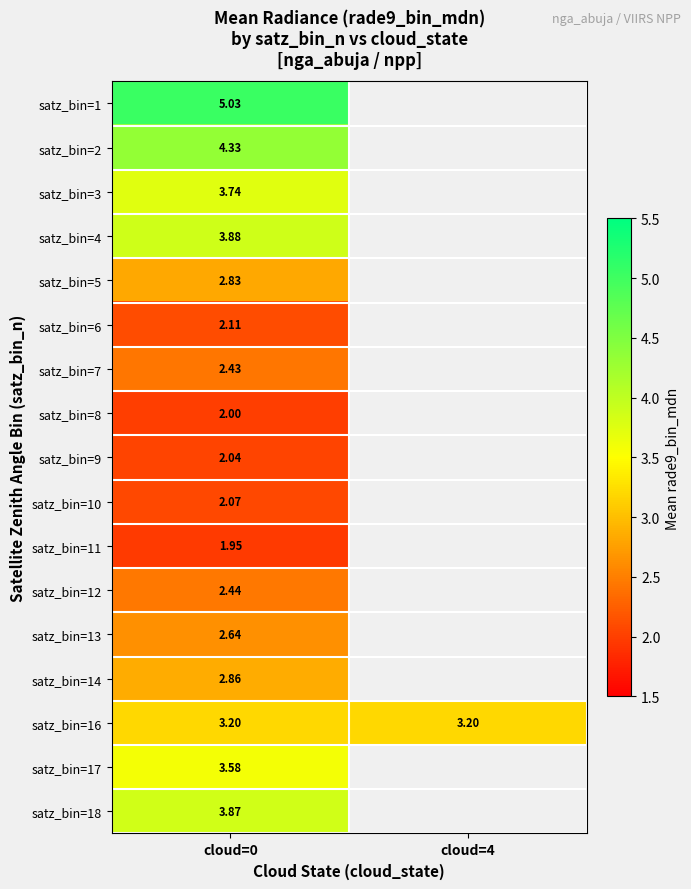

What is the total value across all series at cloud=0?

51.0